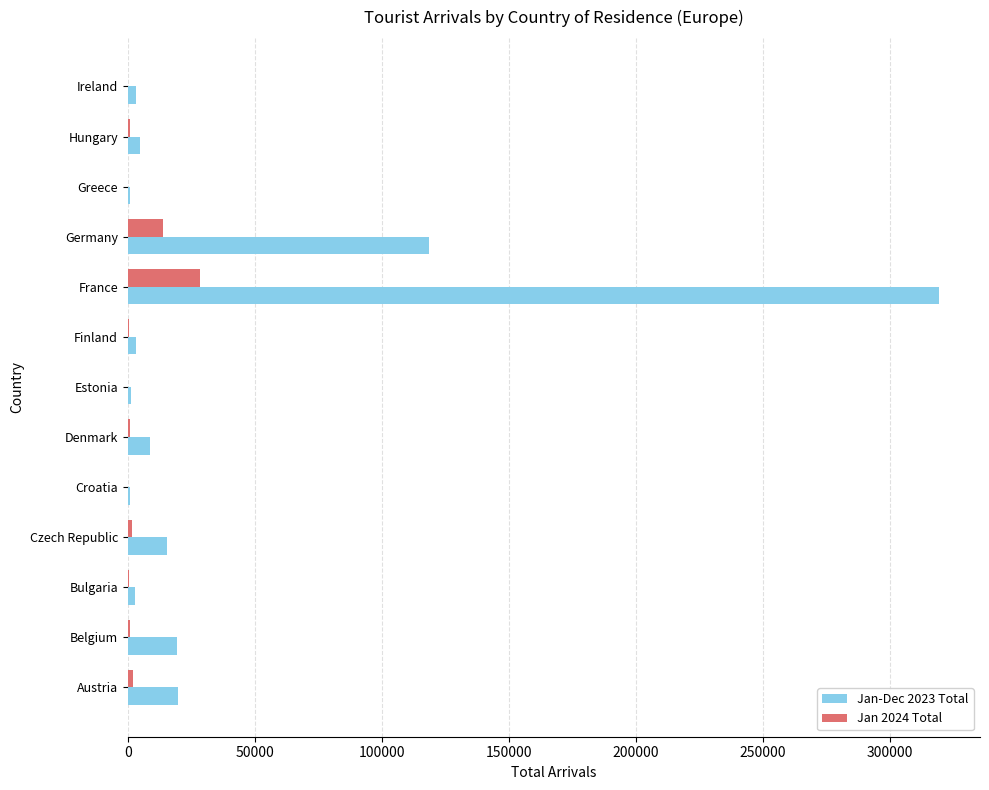

Which series has the largest total across all categories?

Jan-Dec 2023 Total